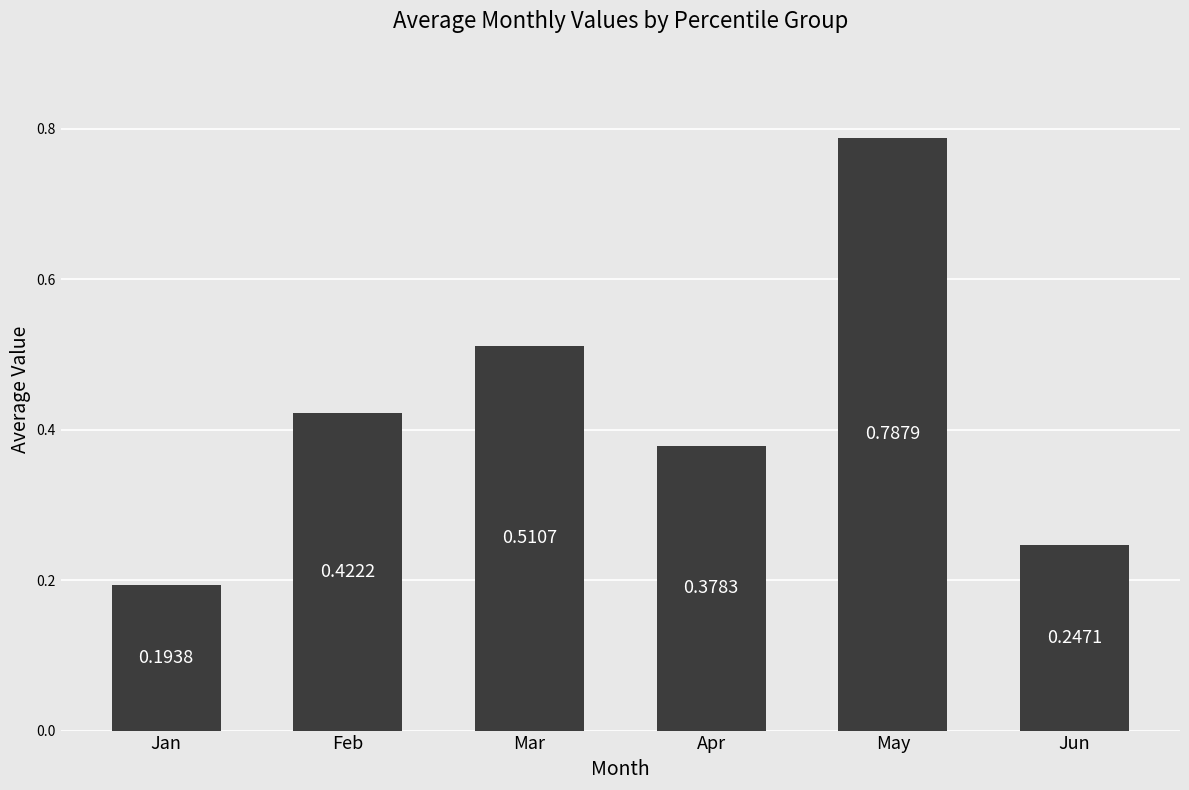

Which label corresponds to the smallest value in the chart?

Jan